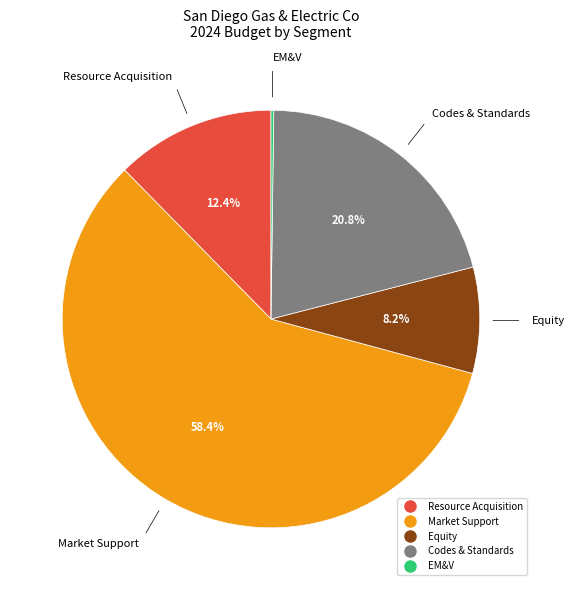

What is the largest slice in the pie chart?

Market Support